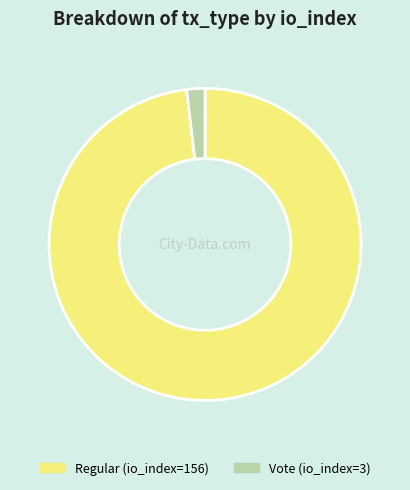

Approximately how many times larger is the value at Regular (io_index=156) compared to Vote (io_index=3)?

52.0